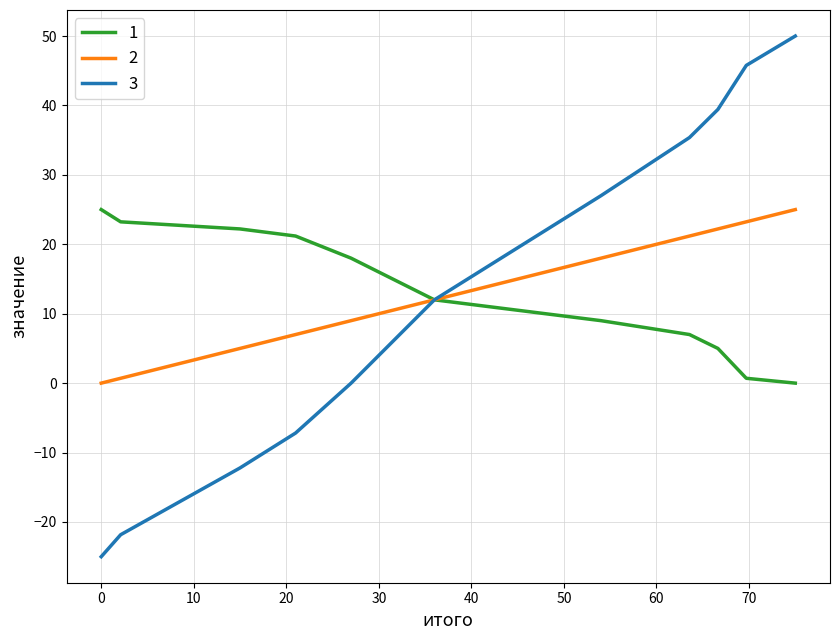

What is the maximum value for 1?

25.0